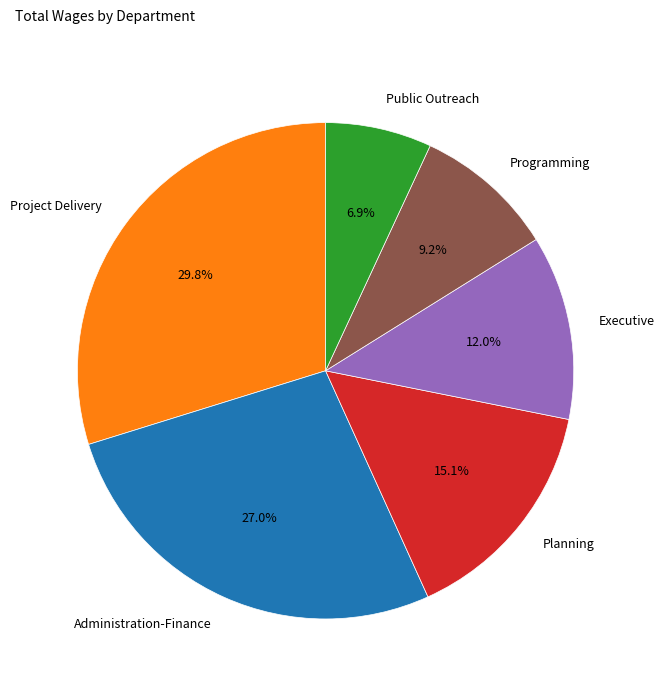

Which has a higher value, Administration-Finance or Programming?

Administration-Finance